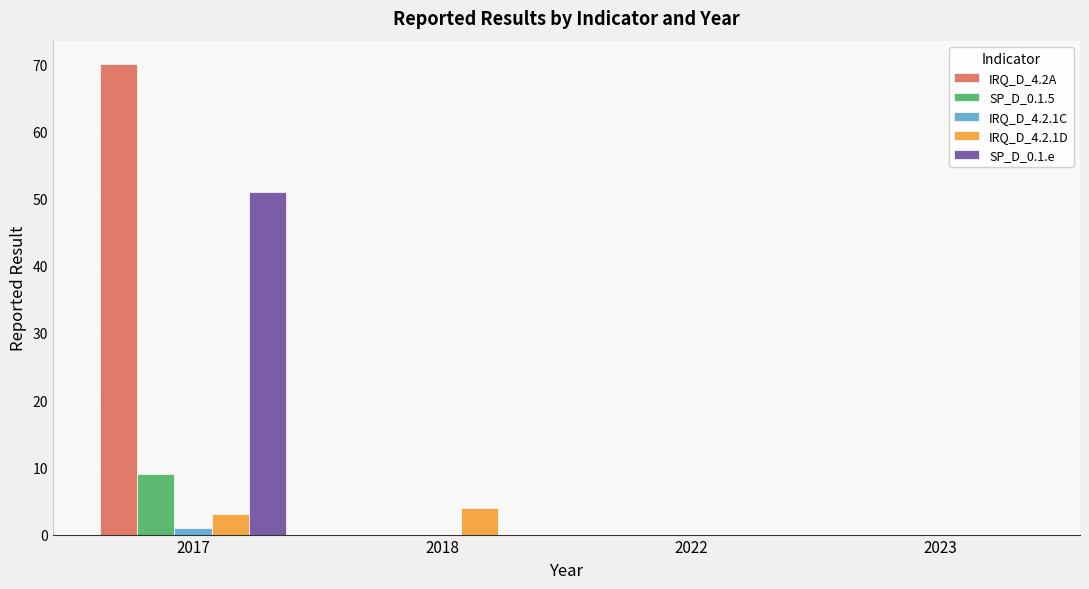

Reading right to left, list all the values displayed in this chart.

IRQ_D_4.2A: 2023=0	2022=0	2018=0	2017=70
SP_D_0.1.5: 2023=0	2022=0	2018=0	2017=9
IRQ_D_4.2.1C: 2023=0	2022=0	2018=0	2017=1
IRQ_D_4.2.1D: 2023=0	2022=0	2018=4	2017=3
SP_D_0.1.e: 2023=0	2022=0	2018=0	2017=51